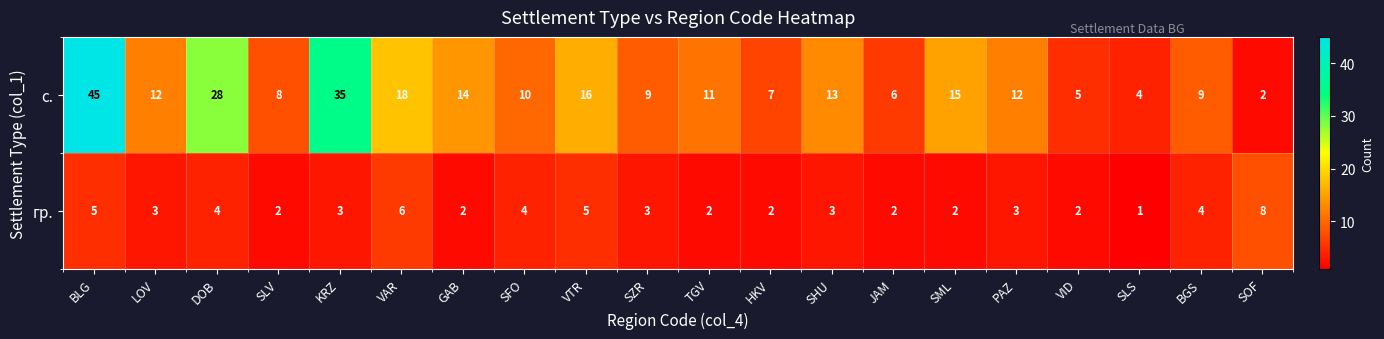

Read the гр. value at SFO.

4